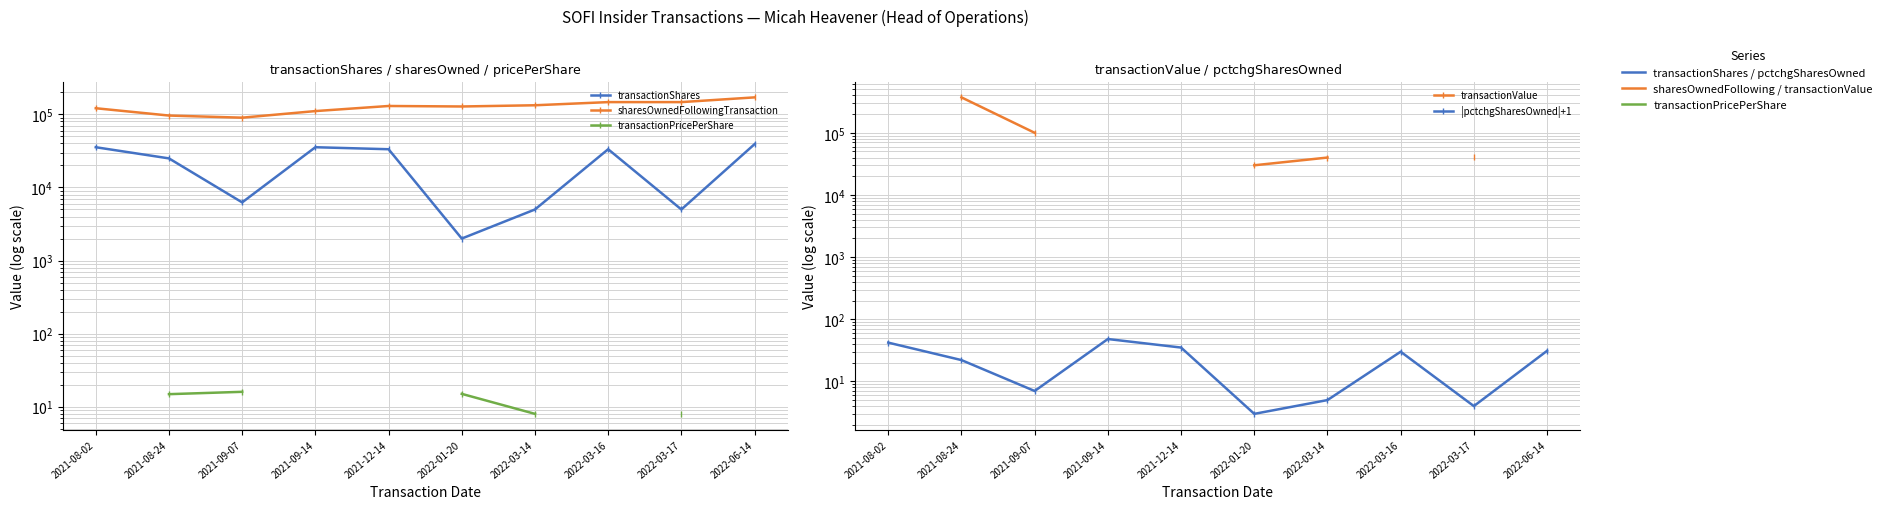

True or false: sharesOwnedFollowingTransaction and transactionPricePerShare intersect in this chart.

False